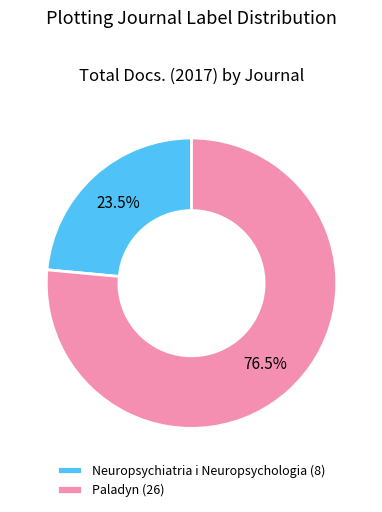

To the nearest percent, what is the combined percentage of Neuropsychiatria i Neuropsychologia and Paladyn?

100%